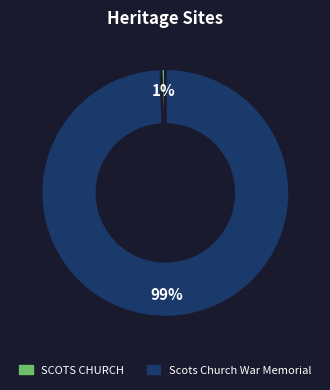

Which category has the biggest portion of the pie?

Scots Church War Memorial